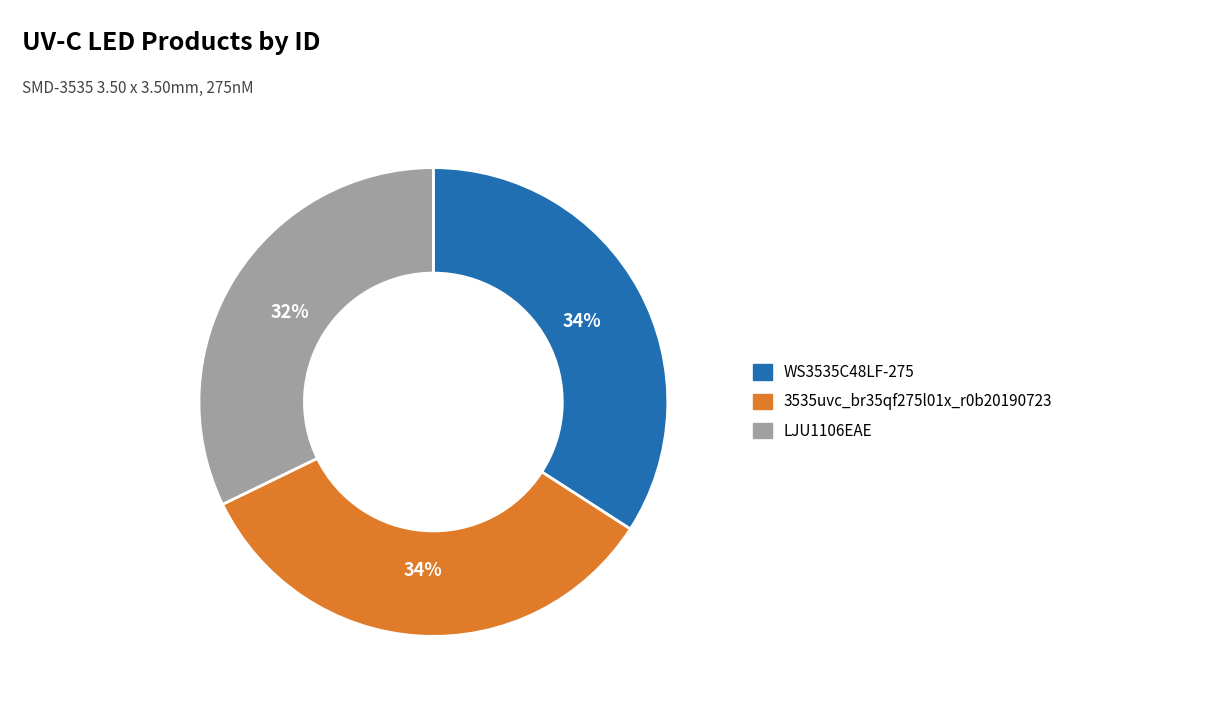

Does any single category account for the majority?

No